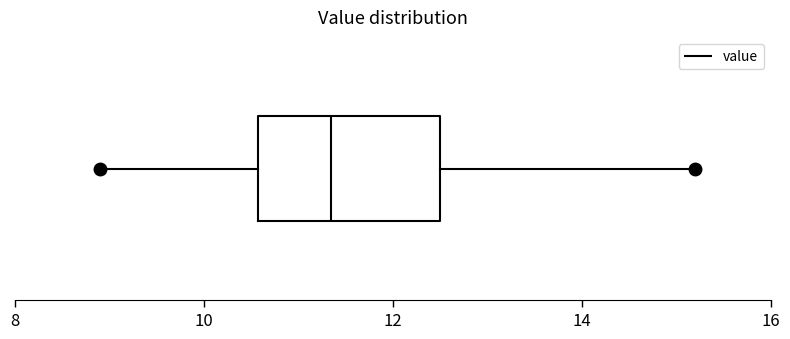

Where does the median line of the box sit on the x-axis? The values are not printed on the chart, so give them approximately, as read against the axis.

11.4